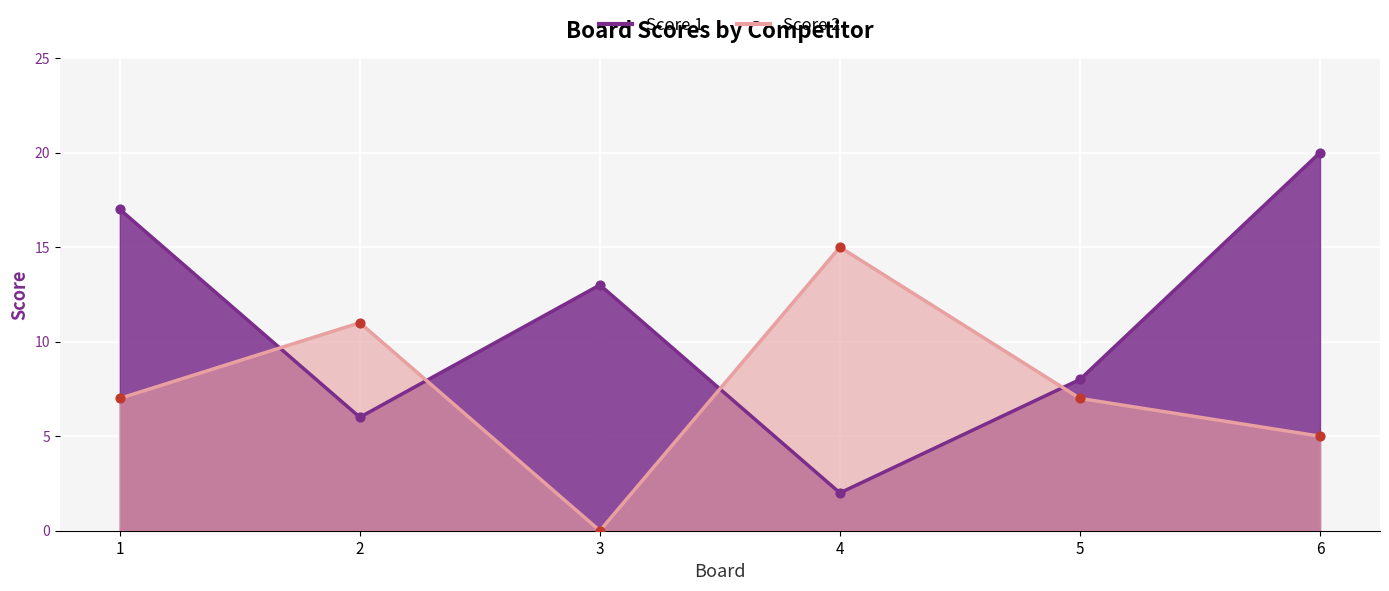

Which series has the largest total across all categories?

Score 1